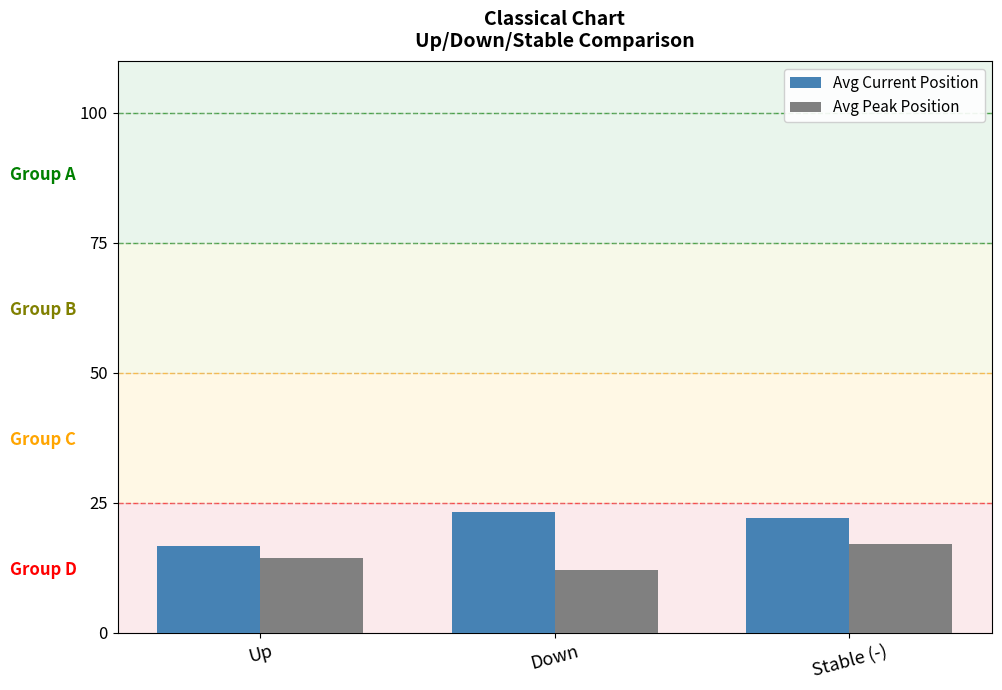

Is it true that Avg Peak Position equals 24.9 at Stable (-)?

False